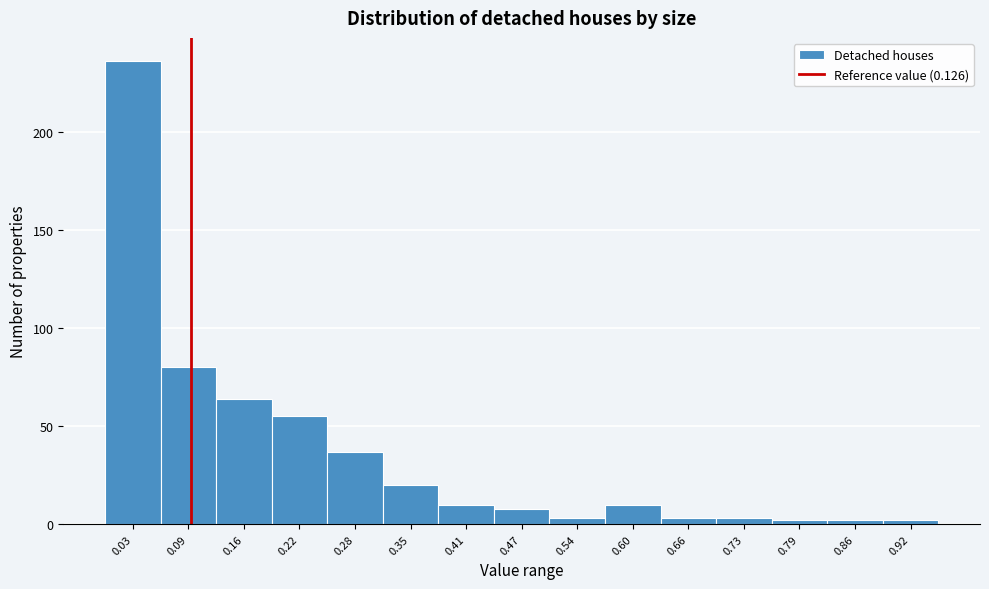

Reading left to right, transcribe all the data shown in this chart.

236	80	64	55	37	20	10	8	3	10	3	3	2	2	2